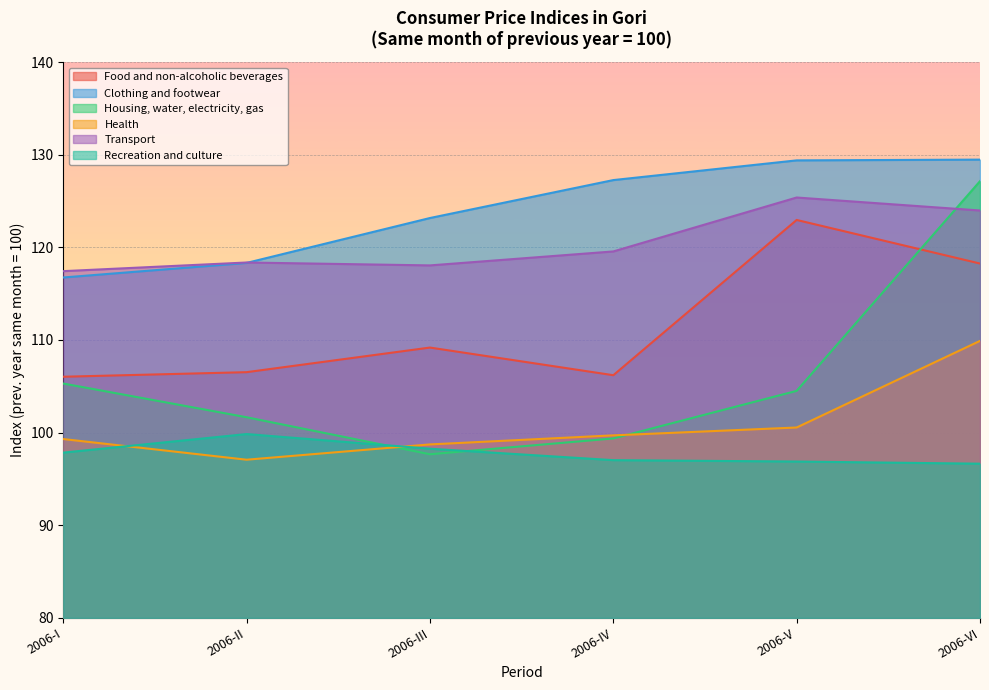

What is the value of the Recreation and culture point at the 1st from the left?

97.8